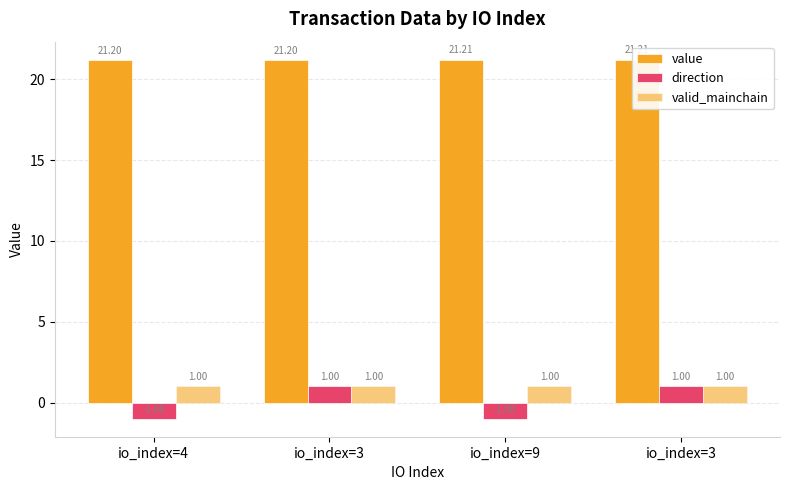

What is the value of the valid_mainchain bar at the 3rd from the left?

1.0